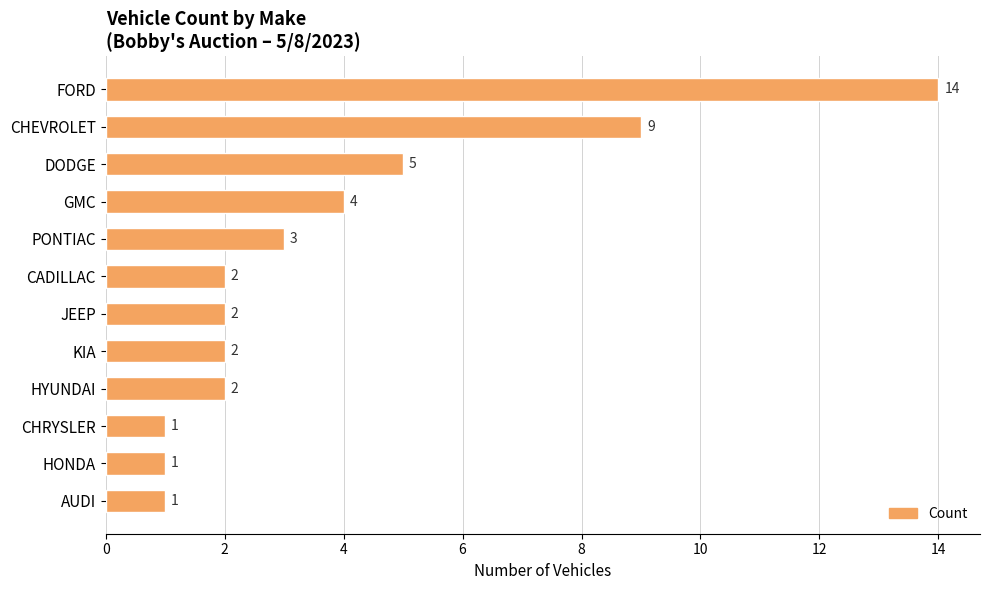

What is the label of the 1st bar from the top?

FORD